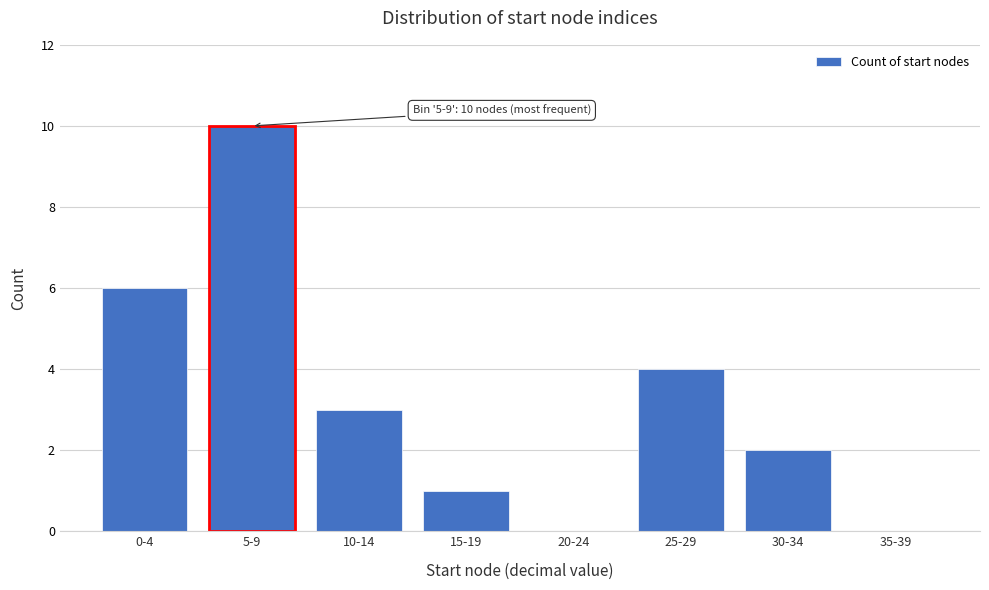

Reading right to left, transcribe all the data shown in this chart.

35-39=0	30-34=2	25-29=4	20-24=0	15-19=1	10-14=3	5-9=10	0-4=6